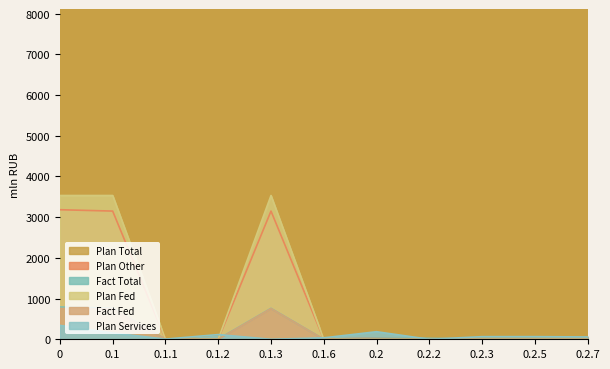

Which series has the largest total across all categories?

Plan Total